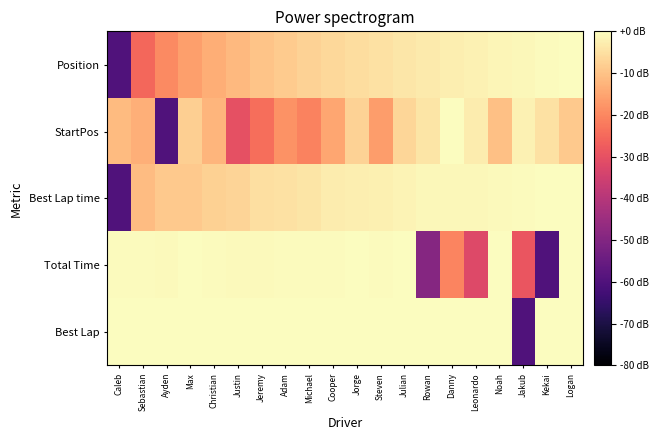

Which has a higher value, Julian or Jorge?

Julian